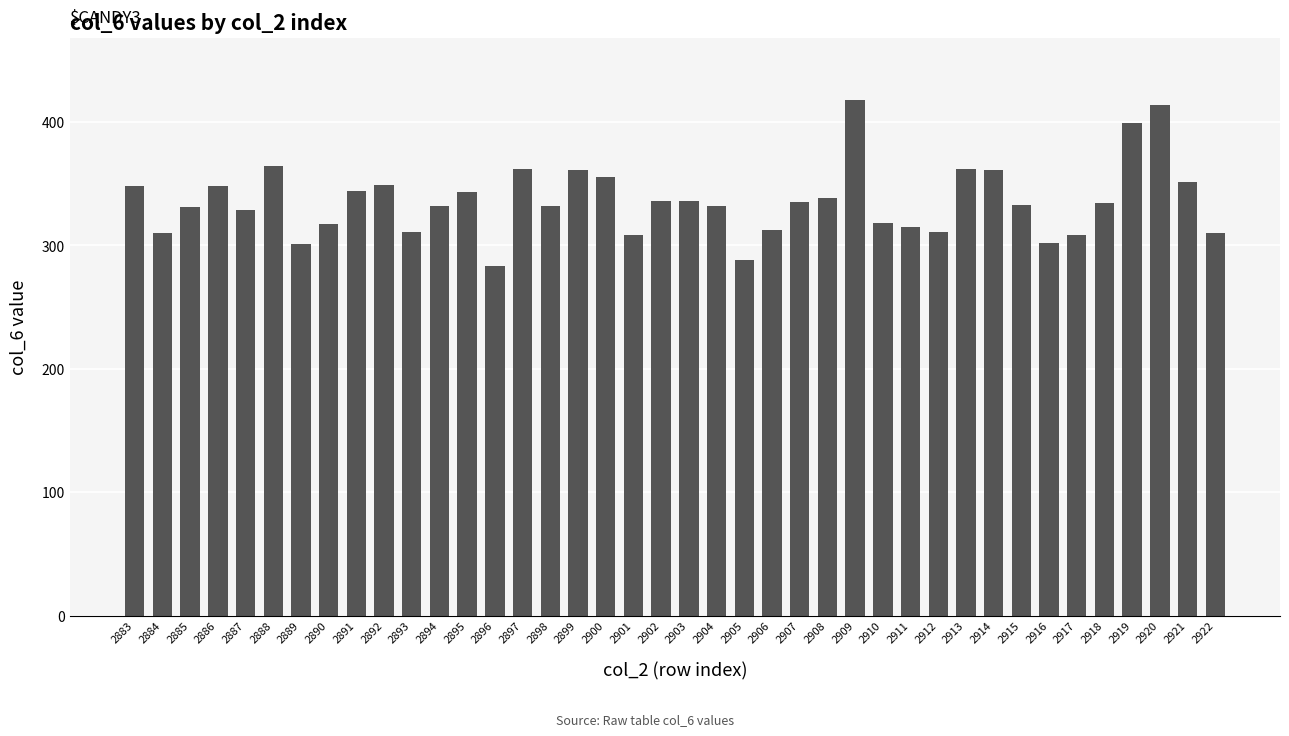

What is the ratio of the value at 2892 to the value at 2888?

1.0